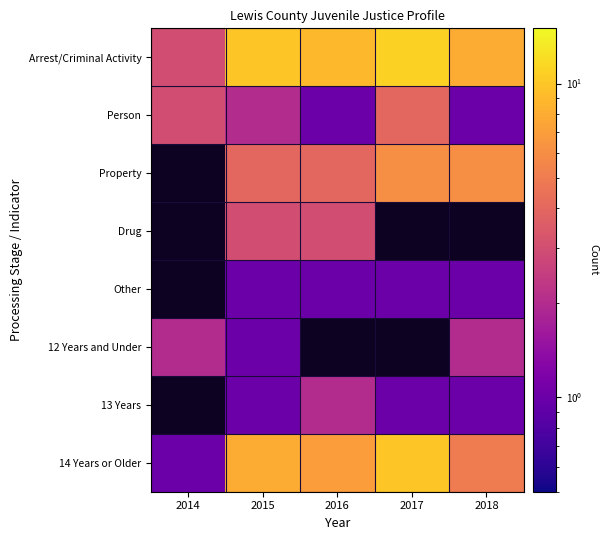

At which category is the sum across all series the highest?

2015